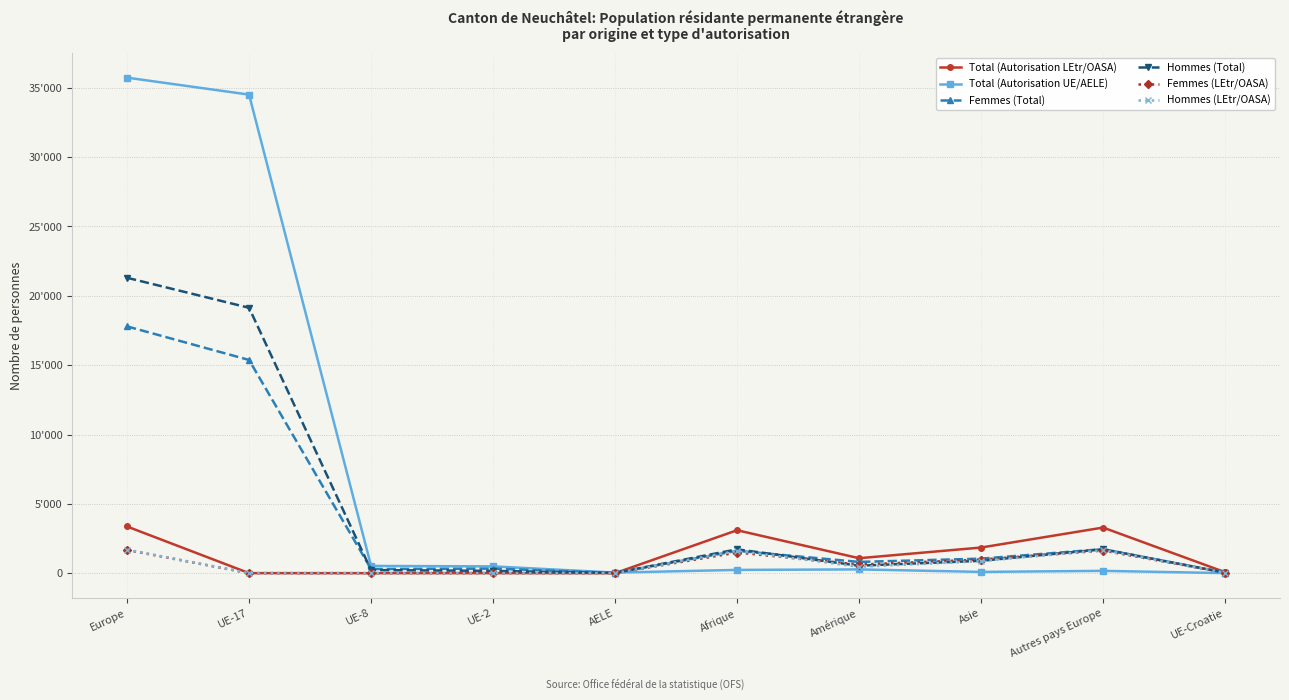

At how many categories does at least one series exceed 24530?

2